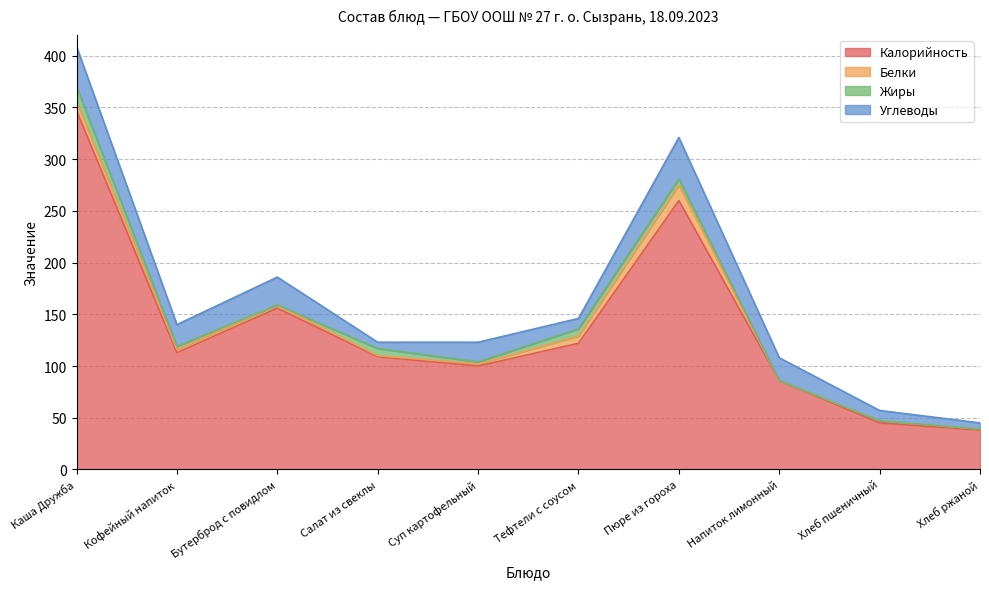

What is the label of the 4th point from the left?

Салат из свеклы